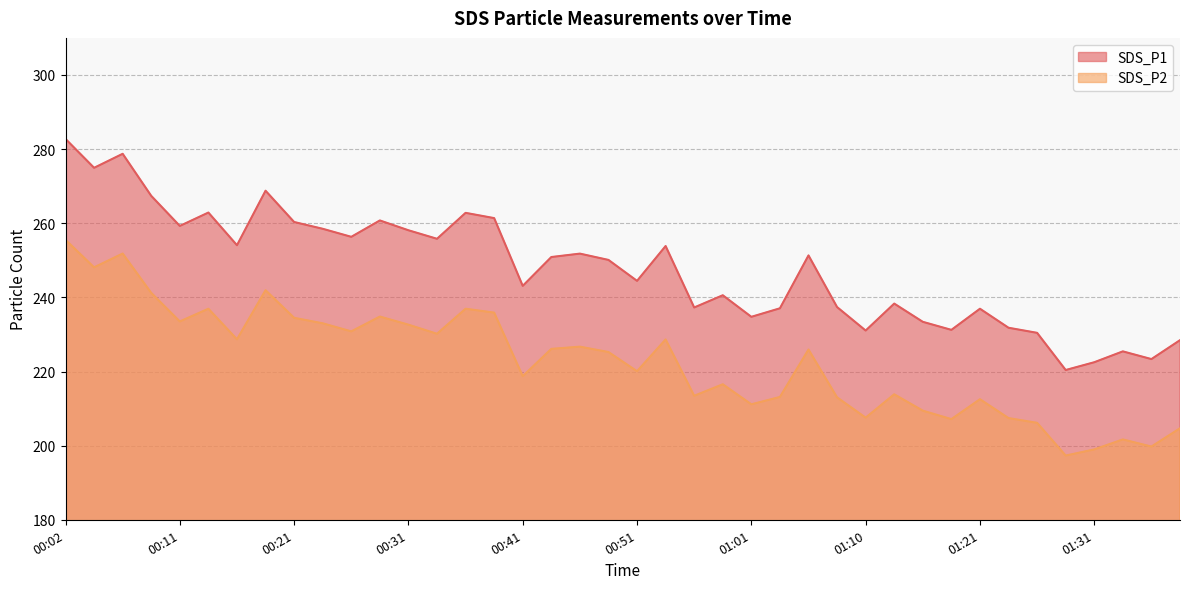

Rank the series at 01:08 from lowest to highest value.

SDS_P2, SDS_P1